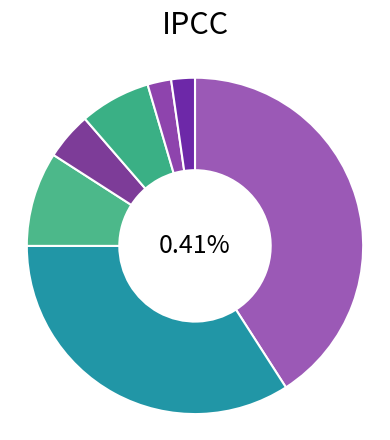

How many segments does this pie chart have?

7